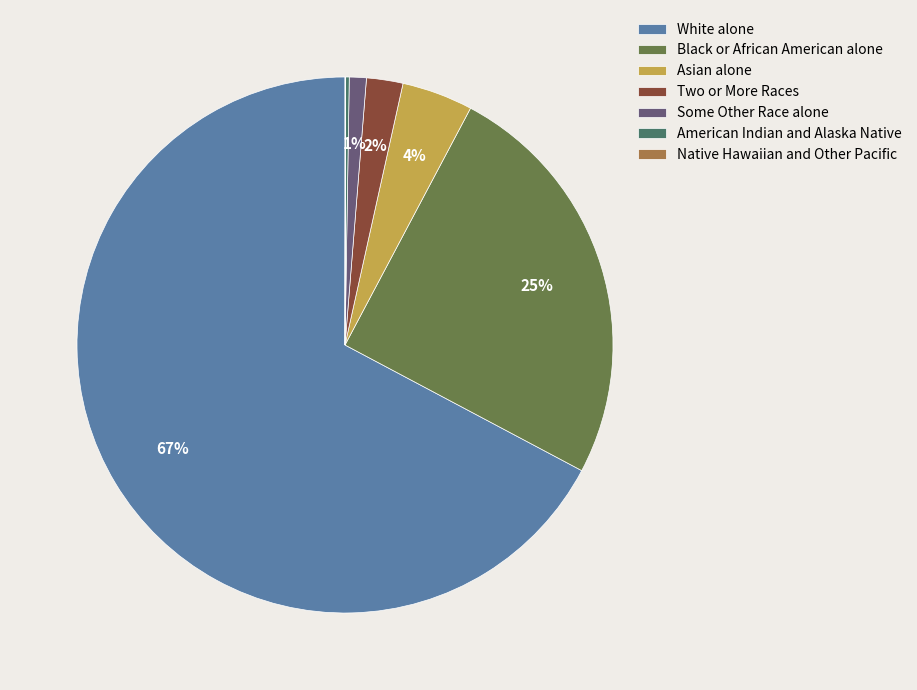

Is it true that Asian alone is 4% of the pie?

True